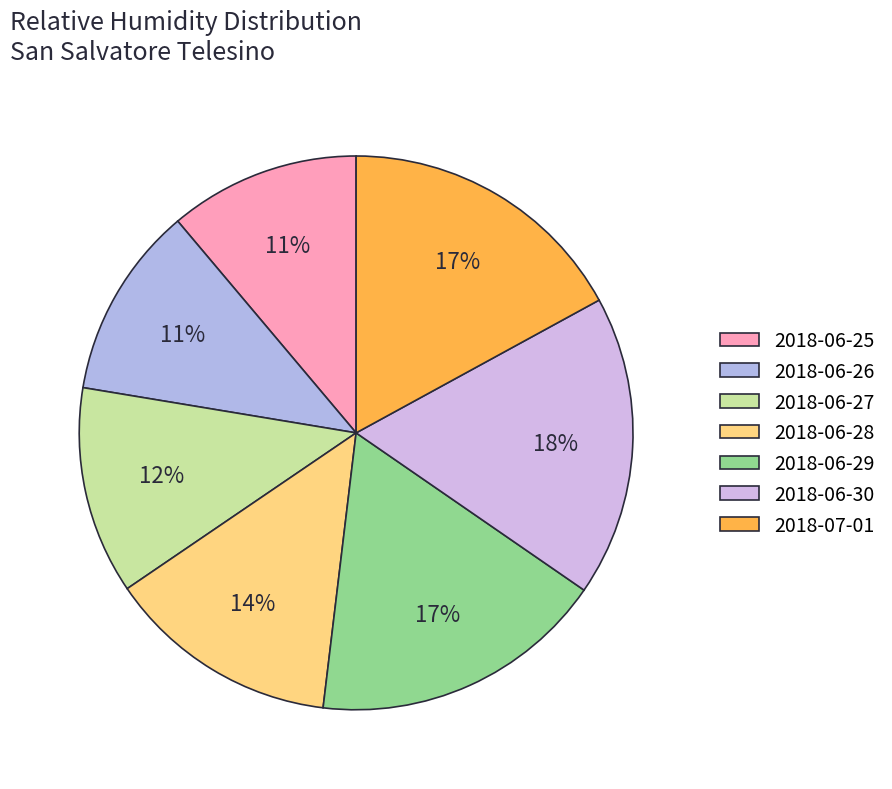

What is the total percentage of 2018-07-01 and 2018-06-28?

30.6%